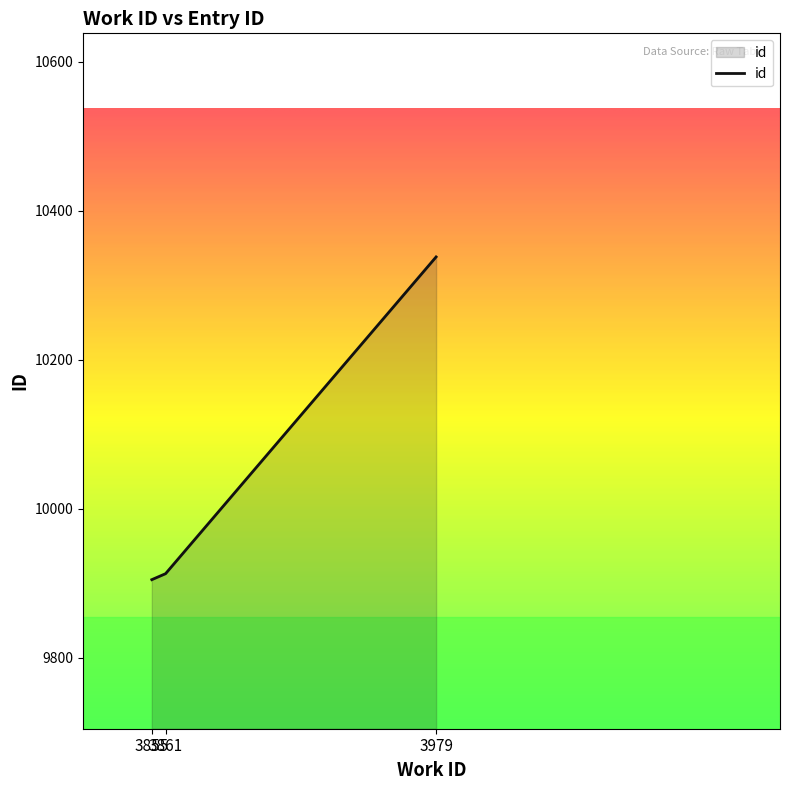

List the labels in order of value, largest first.

3979, 3861, 3855